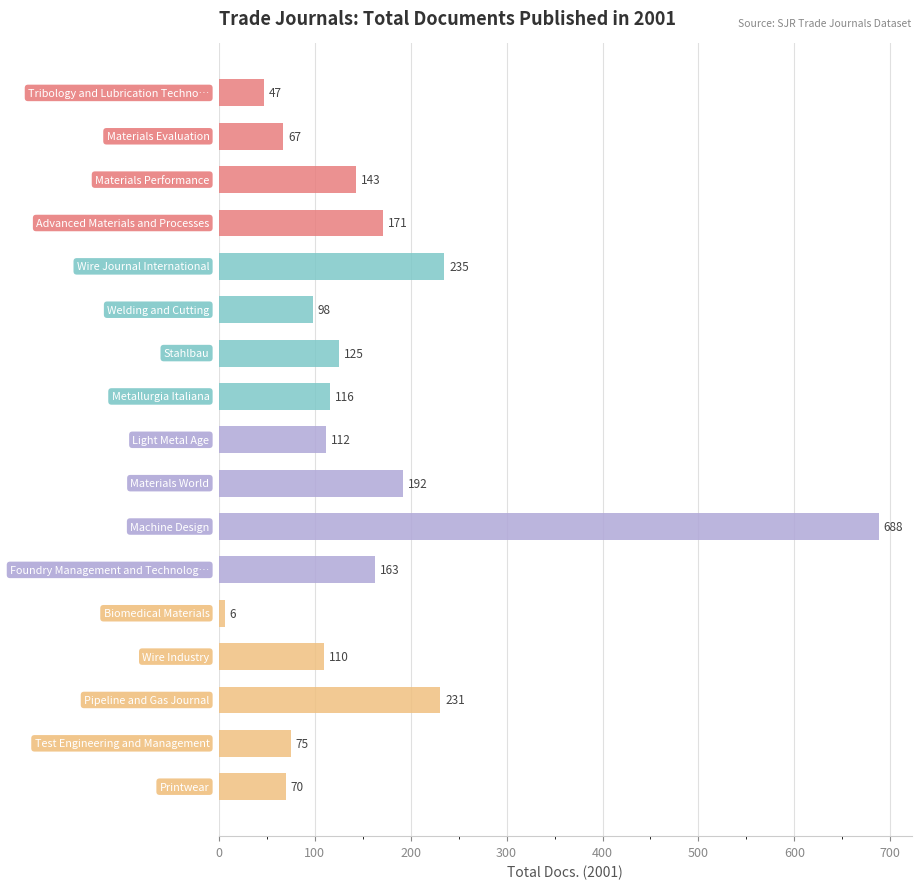

What is the sum of all values?

2649